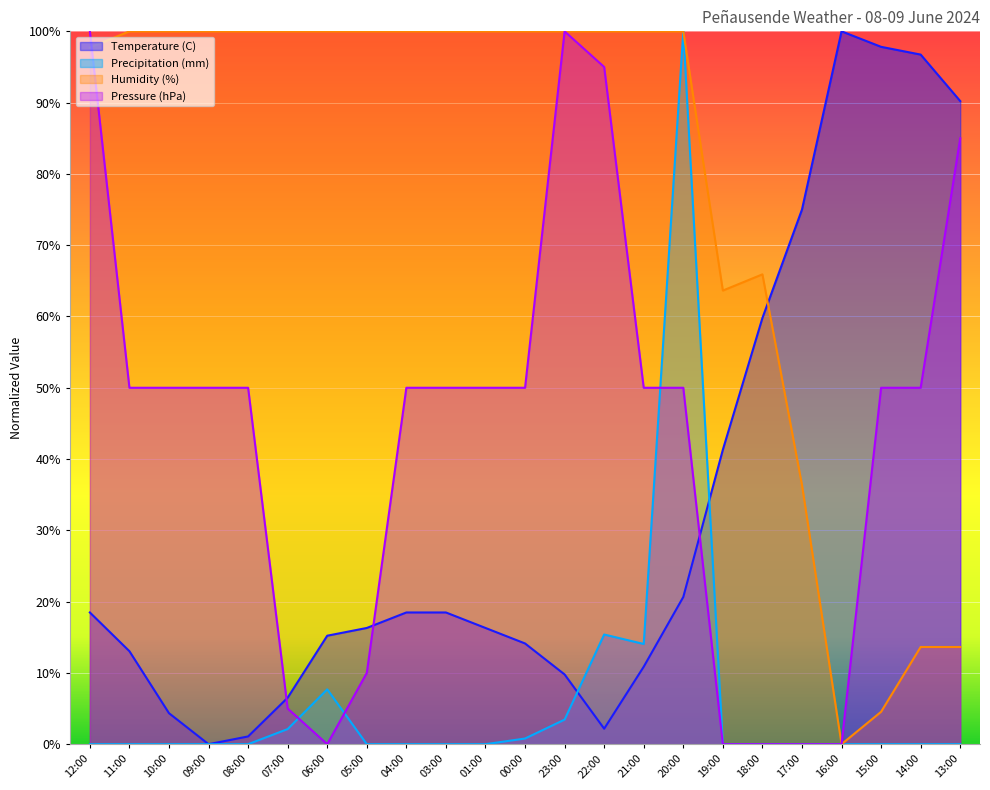

What is the average value of the Temperature (C) series?

32.5